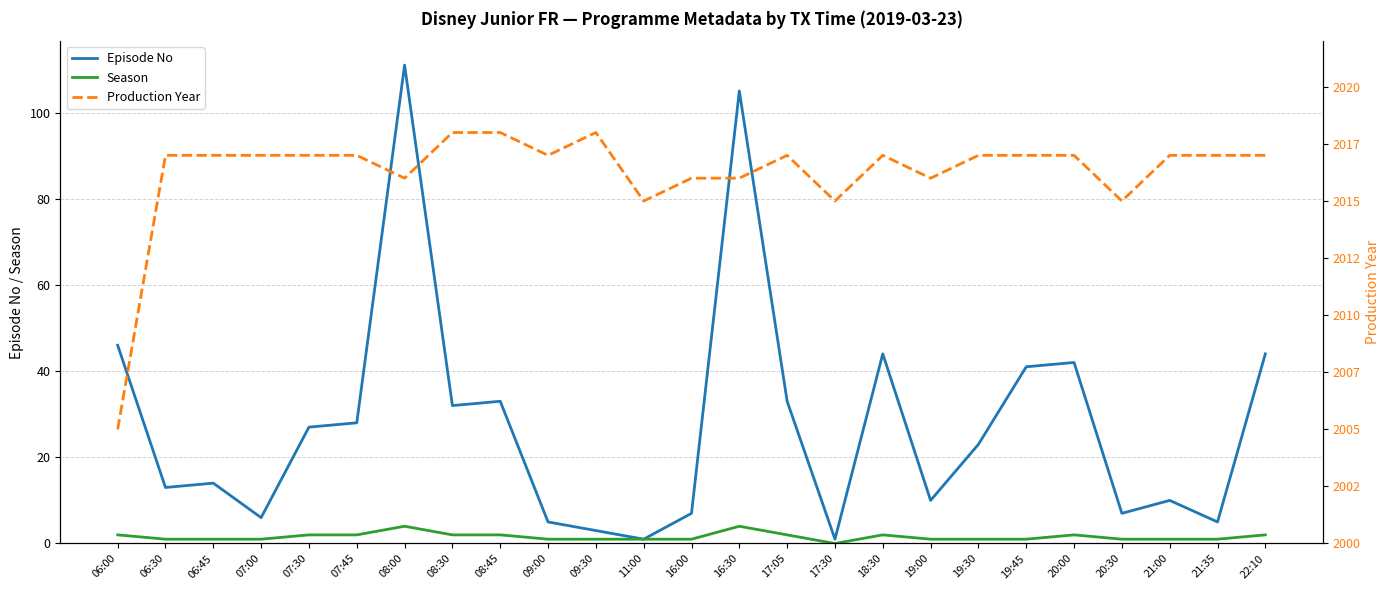

At which category does Production Year reach its first local peak?

09:30